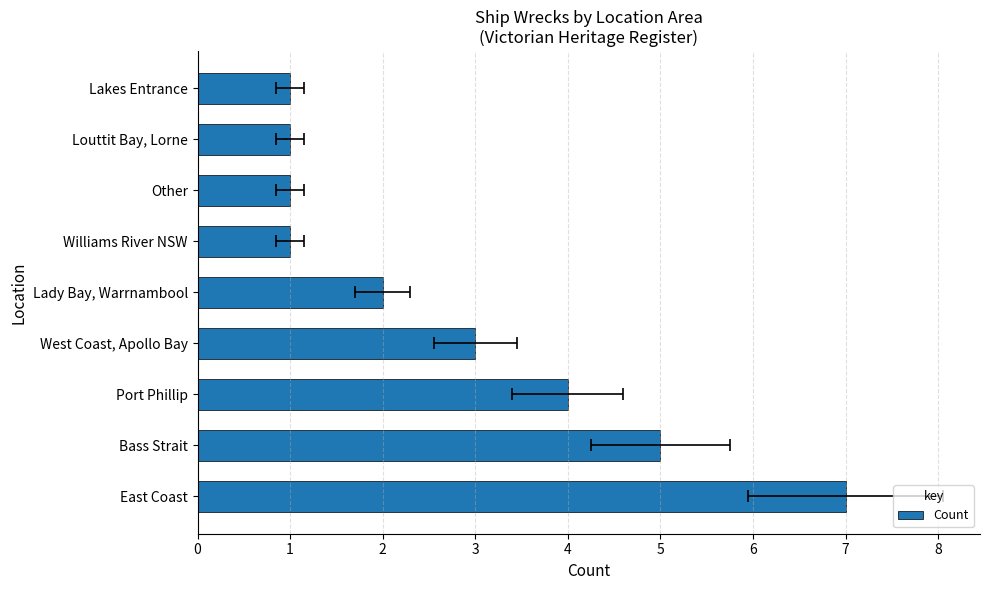

How many data points are less than 2?

4